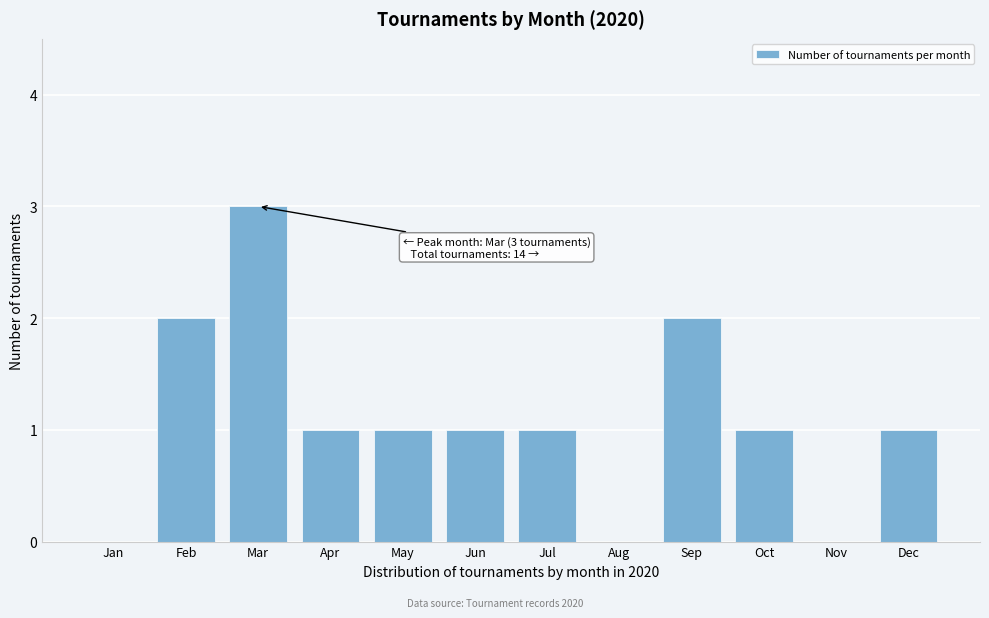

Reading left to right, list all the values displayed in this chart.

Jan=0	Feb=2	Mar=3	Apr=1	May=1	Jun=1	Jul=1	Aug=0	Sep=2	Oct=1	Nov=0	Dec=1